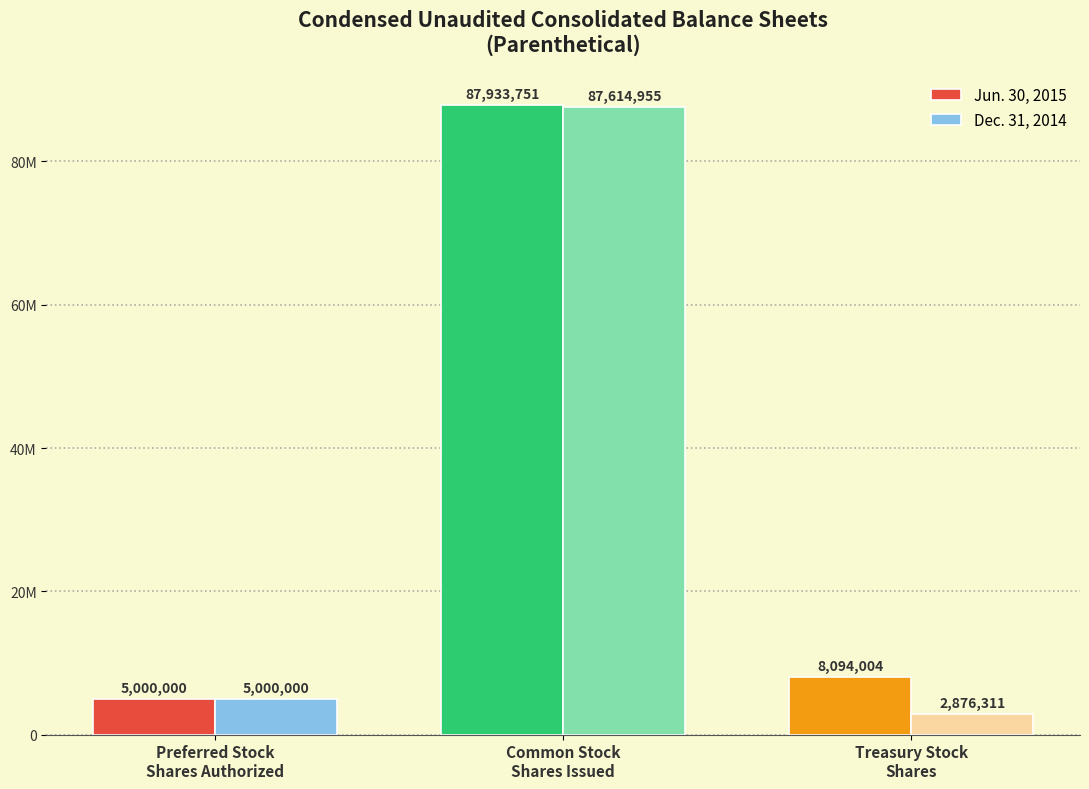

What is the label of the 2nd bar from the left?

Common Stock
Shares Issued